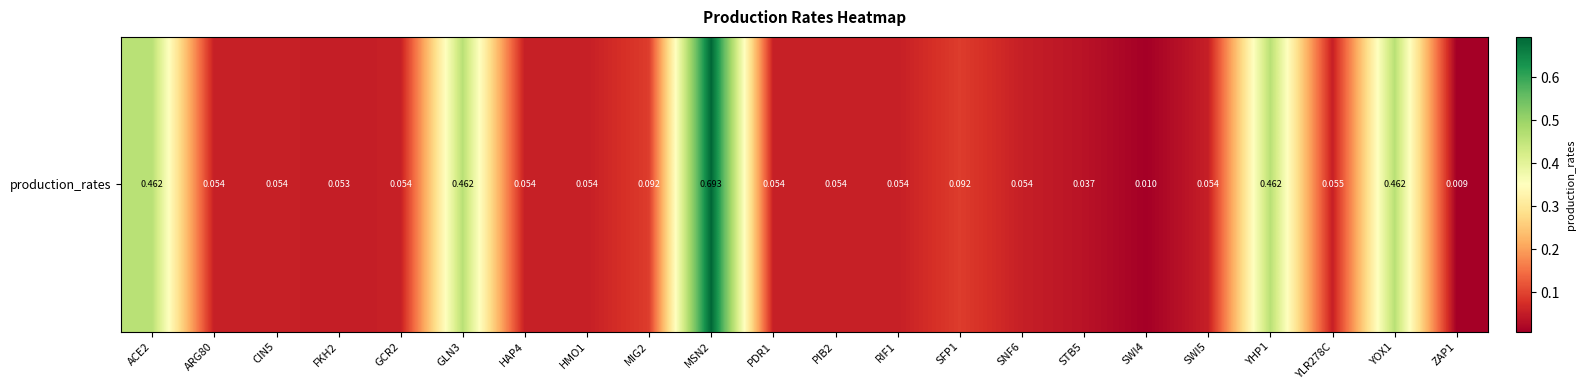

Reading right to left, list all the values displayed in this chart.

0.0	0.5	0.1	0.5	0.1	0.0	0.0	0.1	0.1	0.1	0.1	0.1	0.7	0.1	0.1	0.1	0.5	0.1	0.1	0.1	0.1	0.5